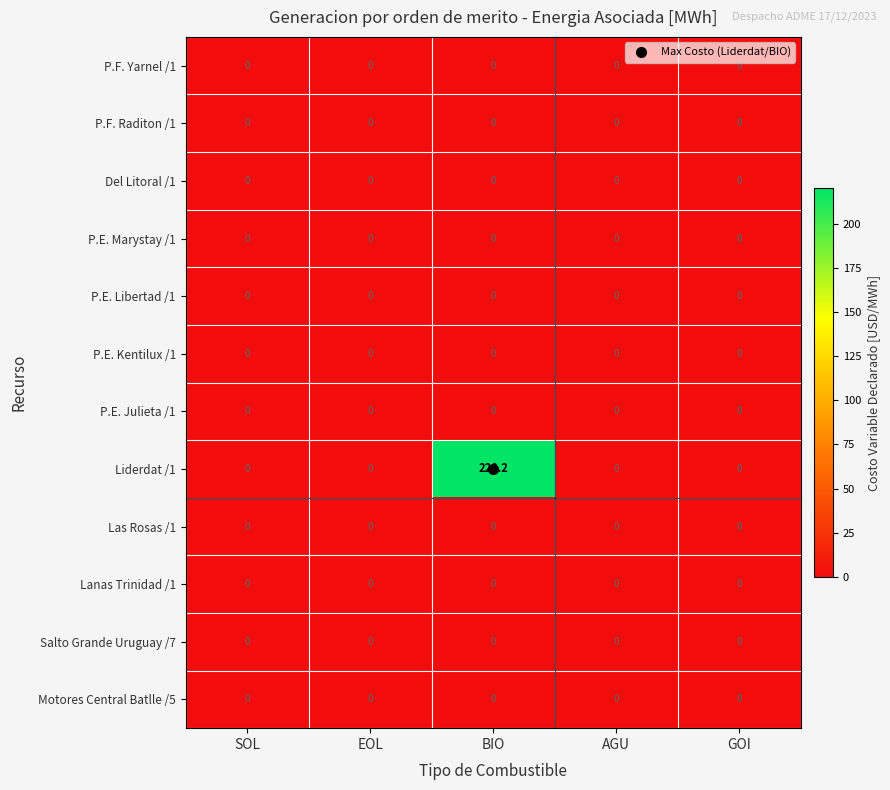

What is the spread (max minus min) of values at BIO?

220.2